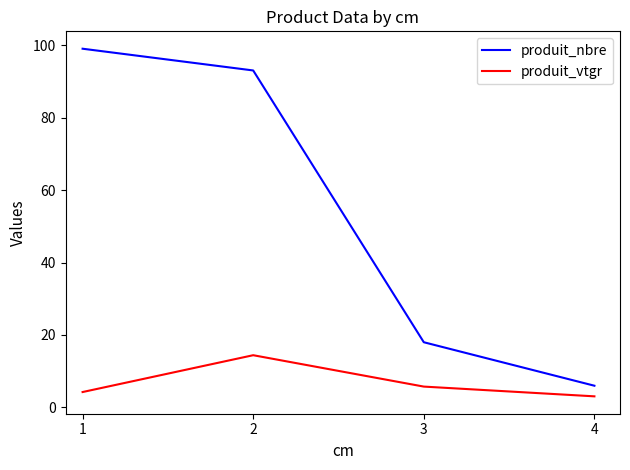

What is the difference between the second highest and minimum values in the produit_vtgr series?

2.7